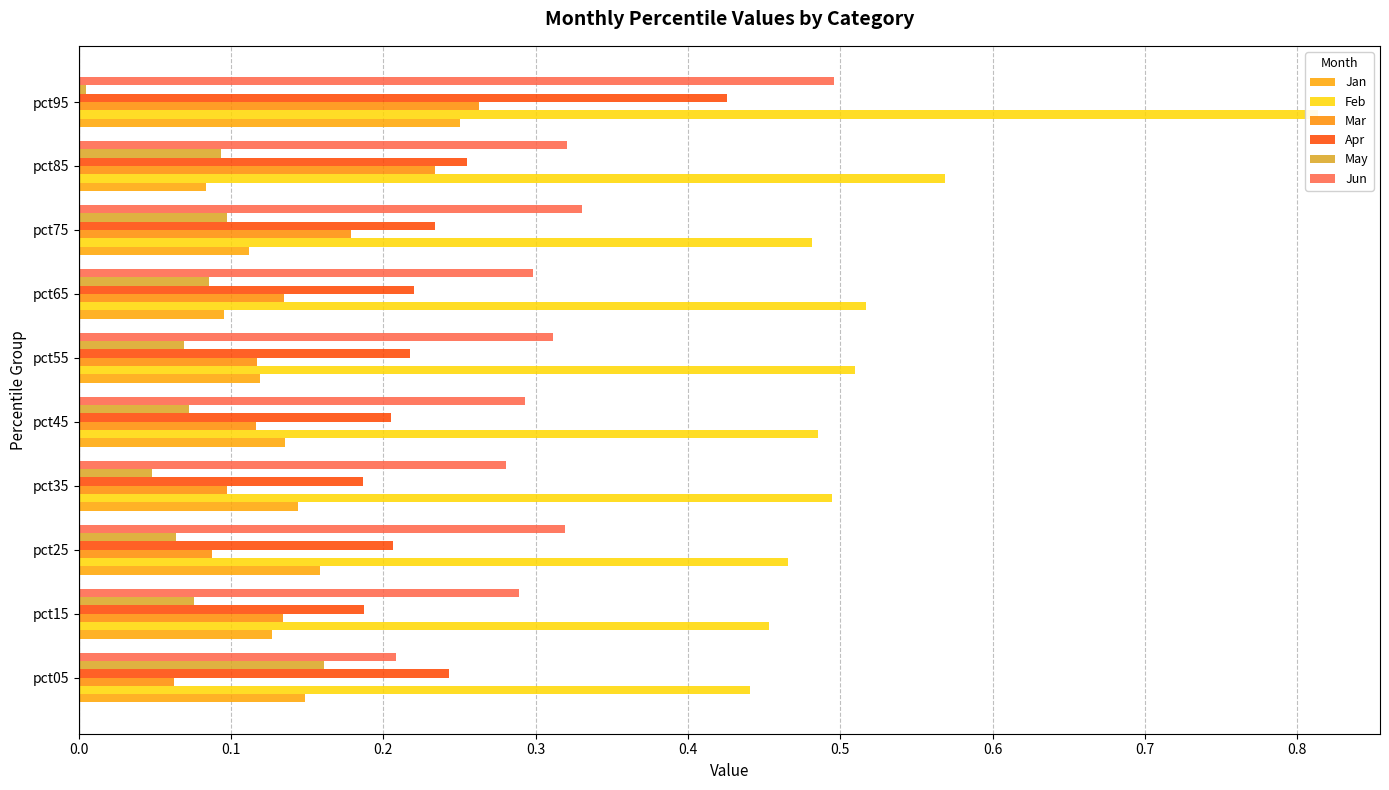

What is the average value of the Jan series?

0.1